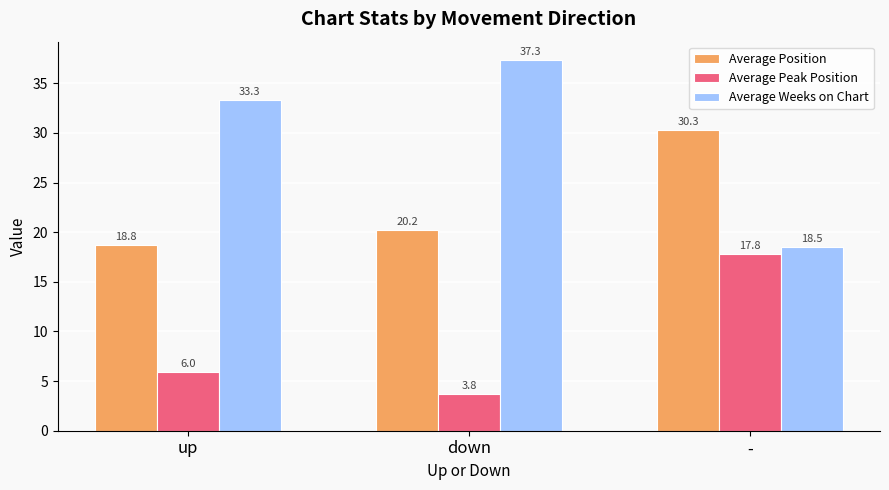

What is the total value across all series at up?

58.0